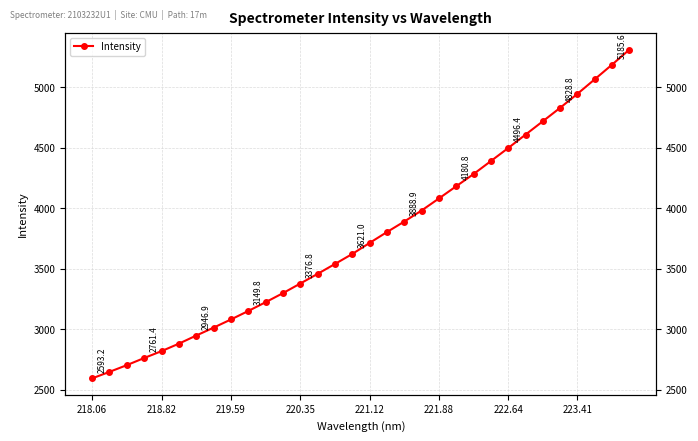

How many values are below 3712?

16